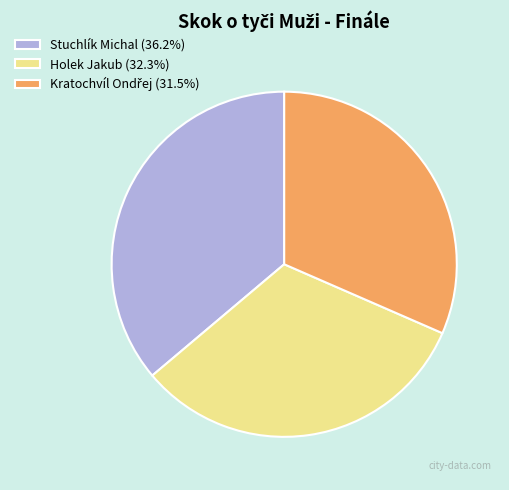

Combined, do Holek Jakub (32.3%) and Stuchlík Michal (36.2%) account for over 50%?

Yes